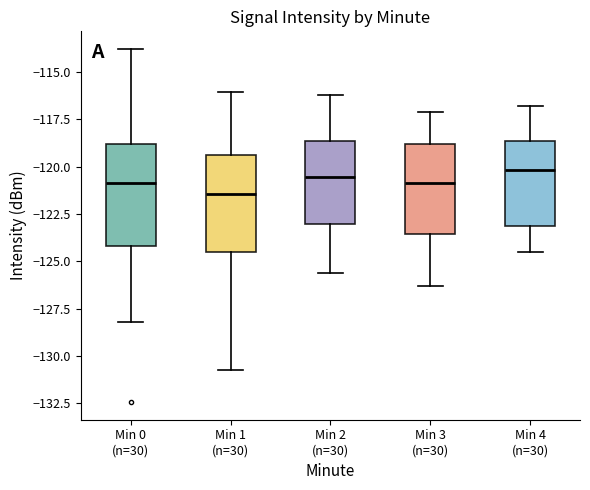

Where does the lower whisker of the box for Min 1 (n=30) end on the y-axis? The values are not printed on the chart, so give them approximately, as read against the axis.

-130.5